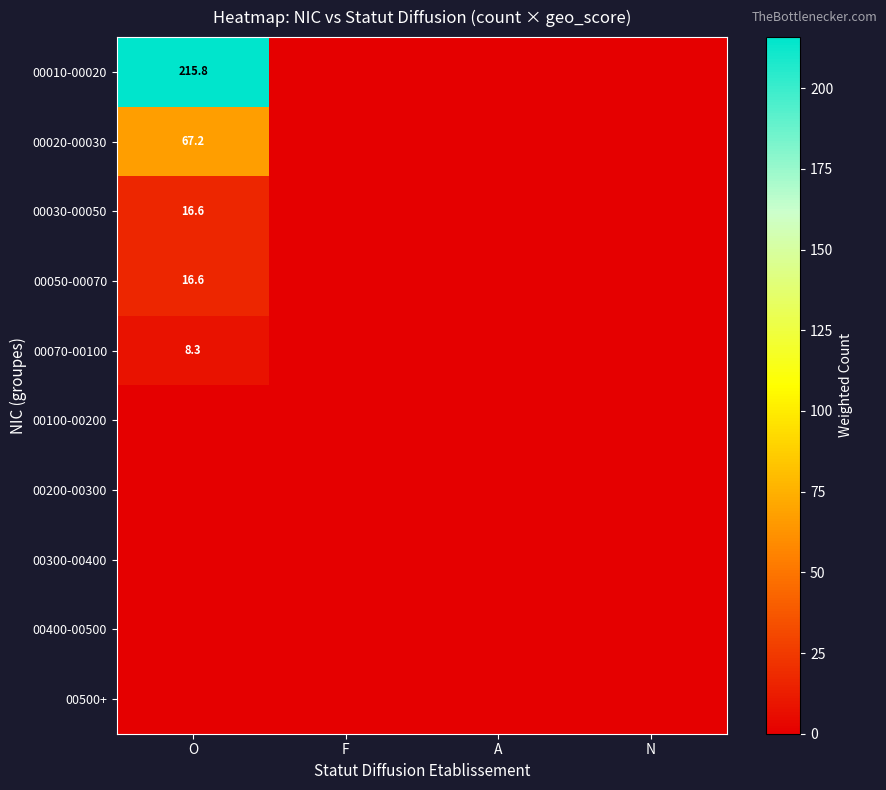

The 00050-00070 series shows 16.6 at O. True or false?

True